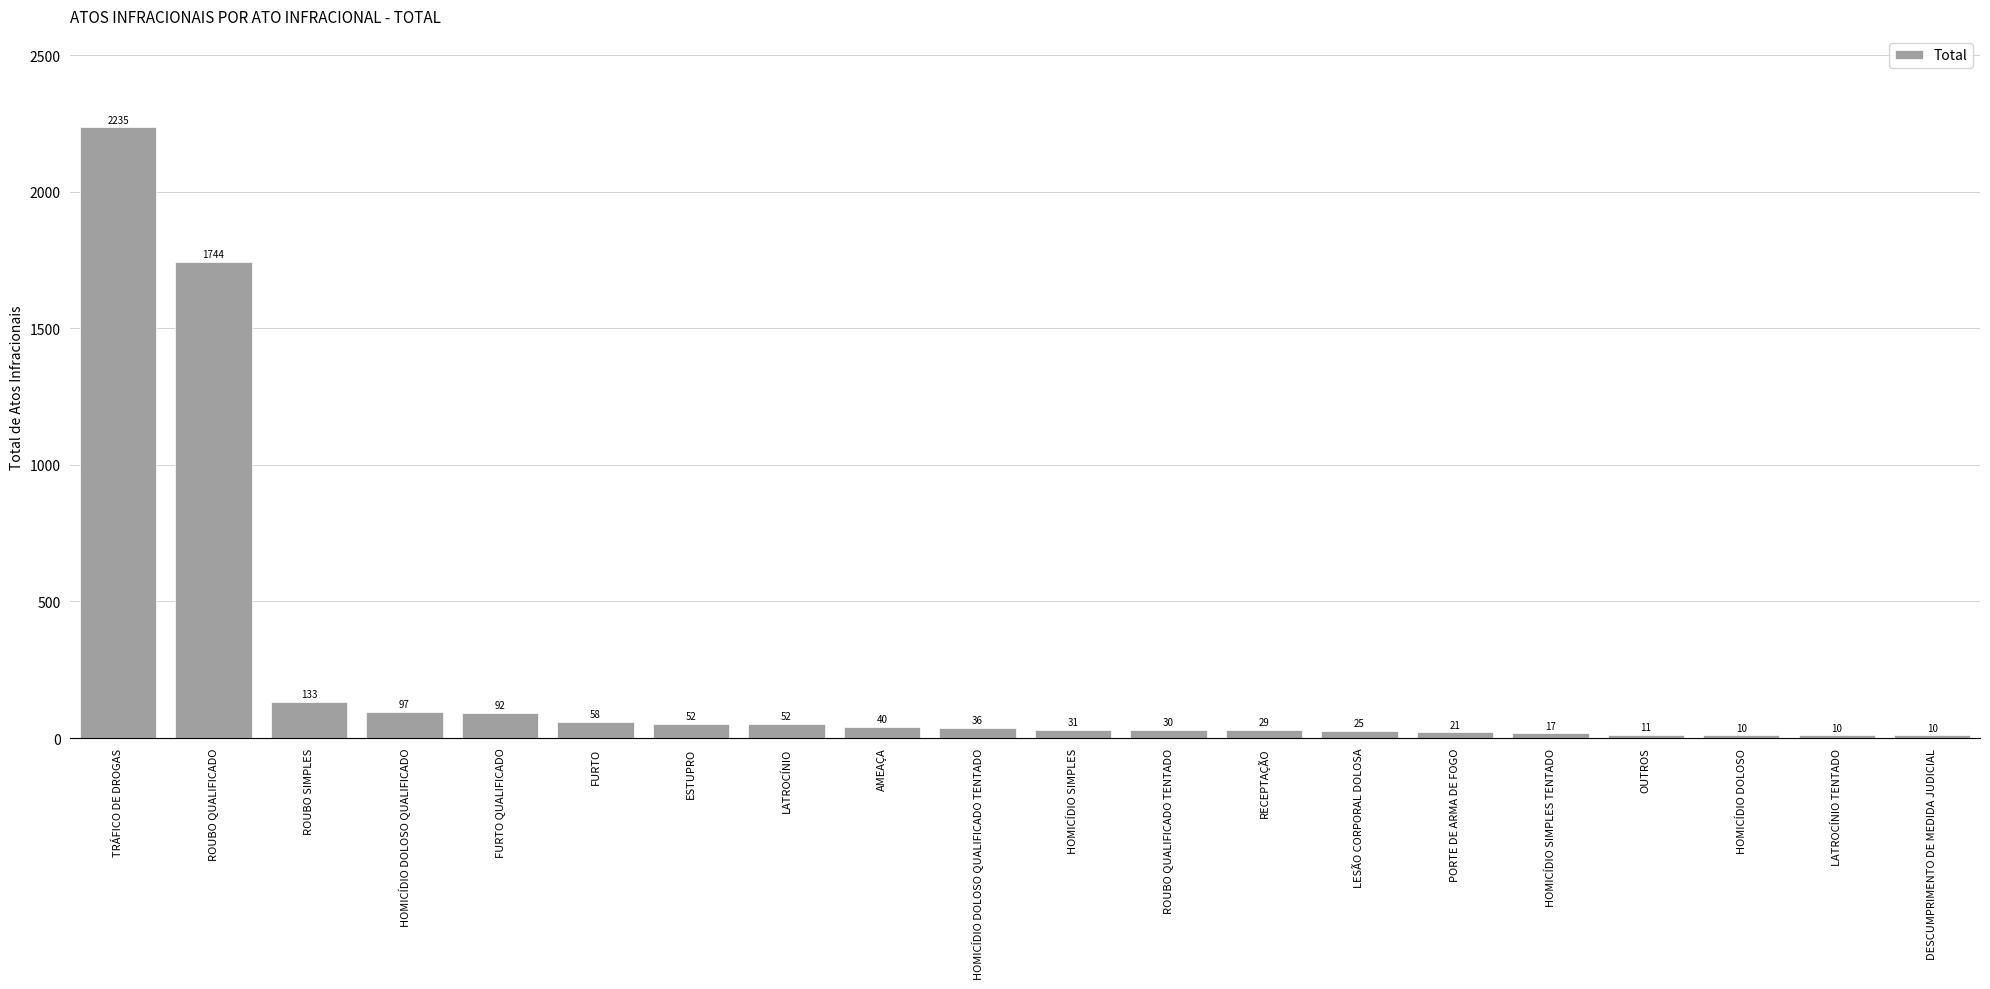

Reading left to right, extract all data points from this chart.

2235	1744	133	97	92	58	52	52	40	36	31	30	29	25	21	17	11	10	10	10